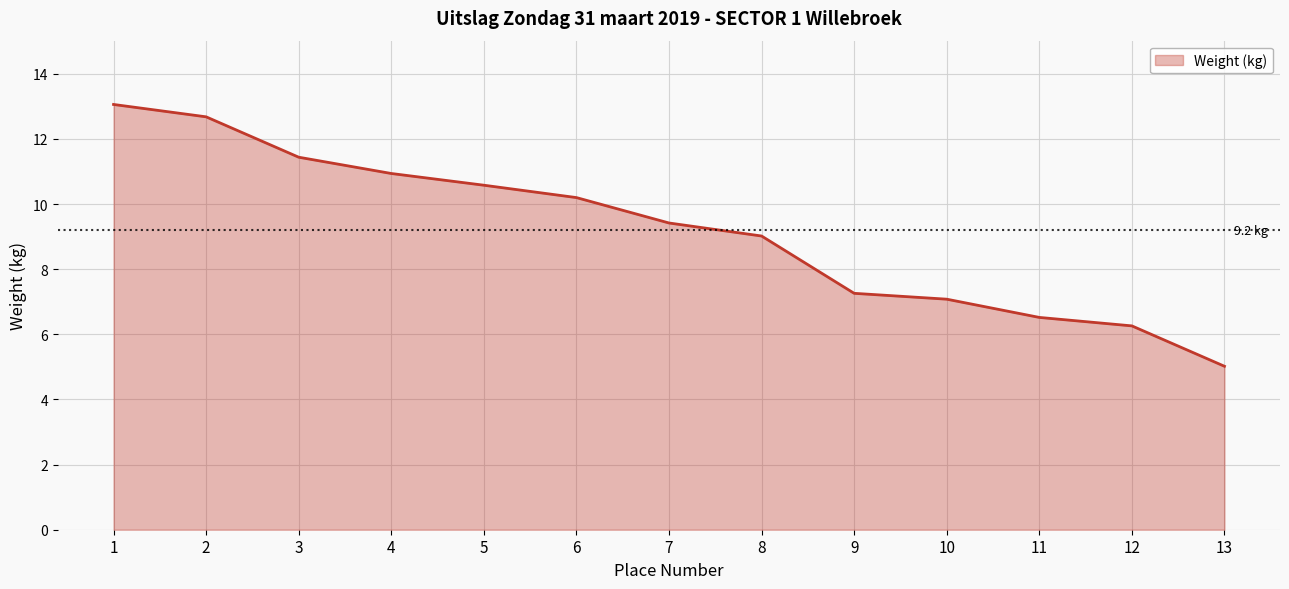

Rank the categories by value from lowest to highest.

13, 12, 11, 10, 9, 8, 7, 6, 5, 4, 3, 2, 1